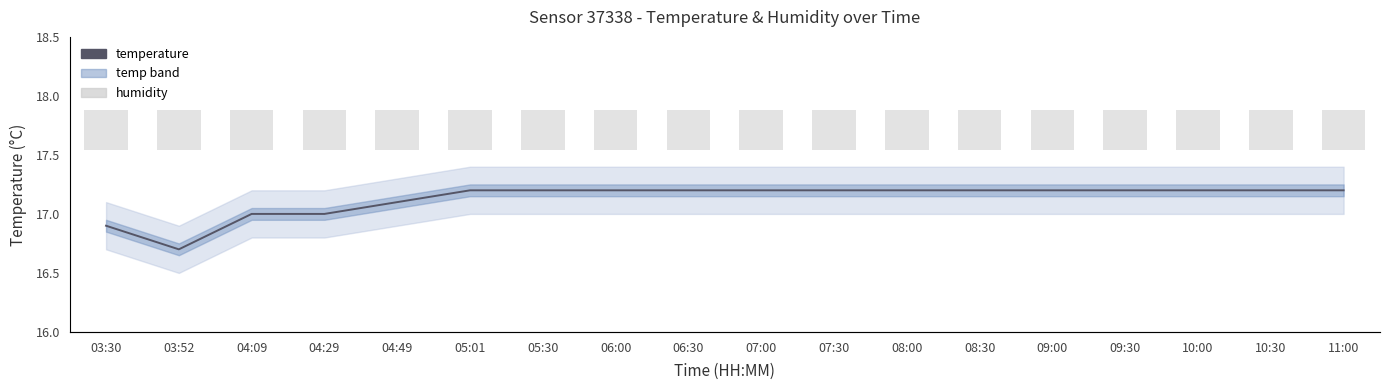

The temperature series shows 7.1 at 04:09. True or false?

False